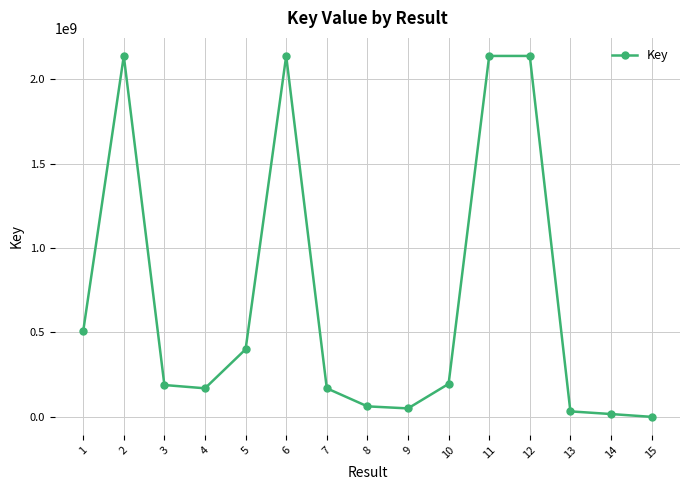

Where is the first local maximum?

2